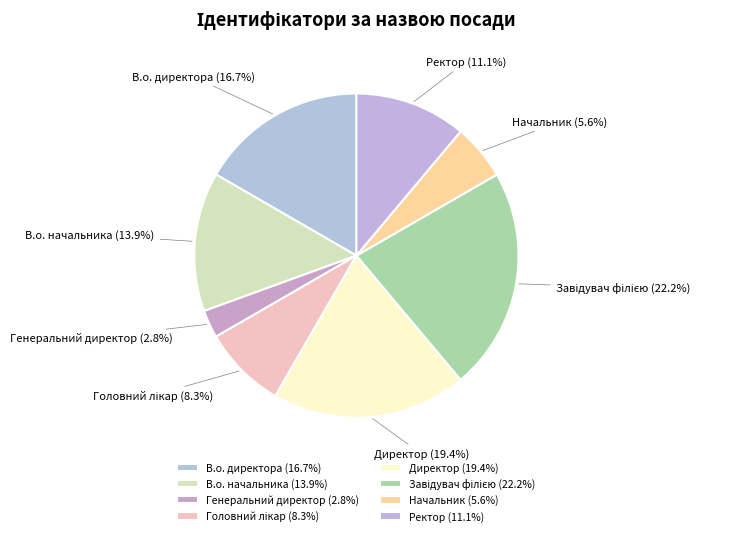

To the nearest percent, what portion does Генеральний директор represent?

3%